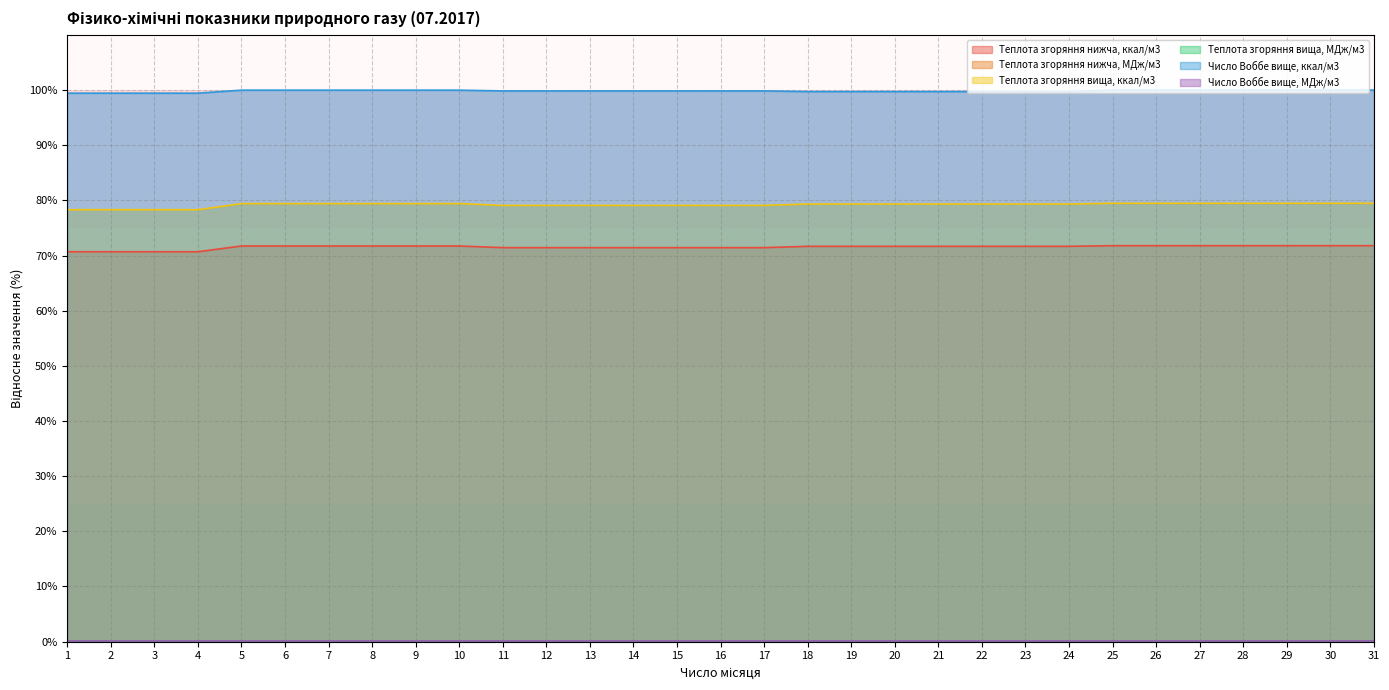

Rank the series by their maximum value, from highest to lowest.

Число Воббе вище, ккал/м3, Теплота згоряння вища, ккал/м3, Теплота згоряння нижча, ккал/м3, Число Воббе вище, МДж/м3, Теплота згоряння вища, МДж/м3, Теплота згоряння нижча, МДж/м3